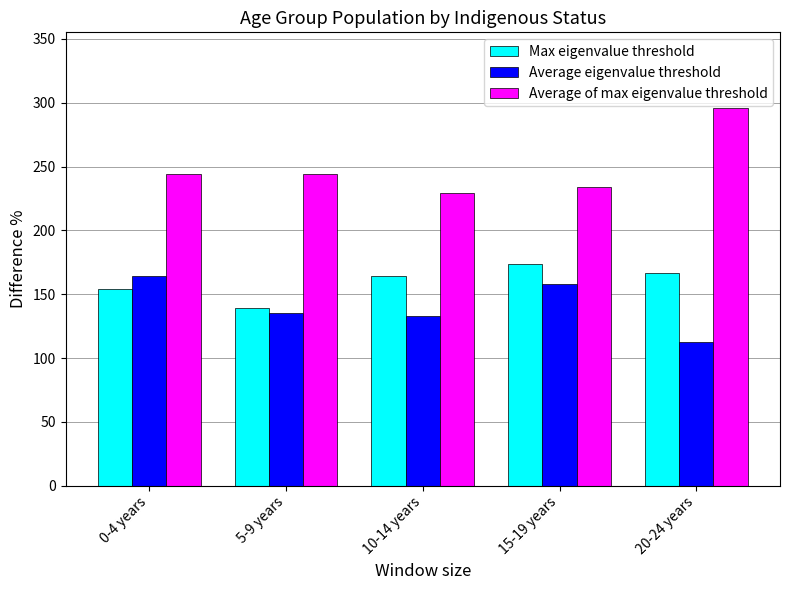

Reading left to right, list all the values displayed in this chart.

Max eigenvalue threshold: 0-4 years=154	5-9 years=139	10-14 years=164	15-19 years=174	20-24 years=167
Average eigenvalue threshold: 0-4 years=164	5-9 years=135	10-14 years=133	15-19 years=158	20-24 years=113
Average of max eigenvalue threshold: 0-4 years=244	5-9 years=244	10-14 years=229	15-19 years=234	20-24 years=296